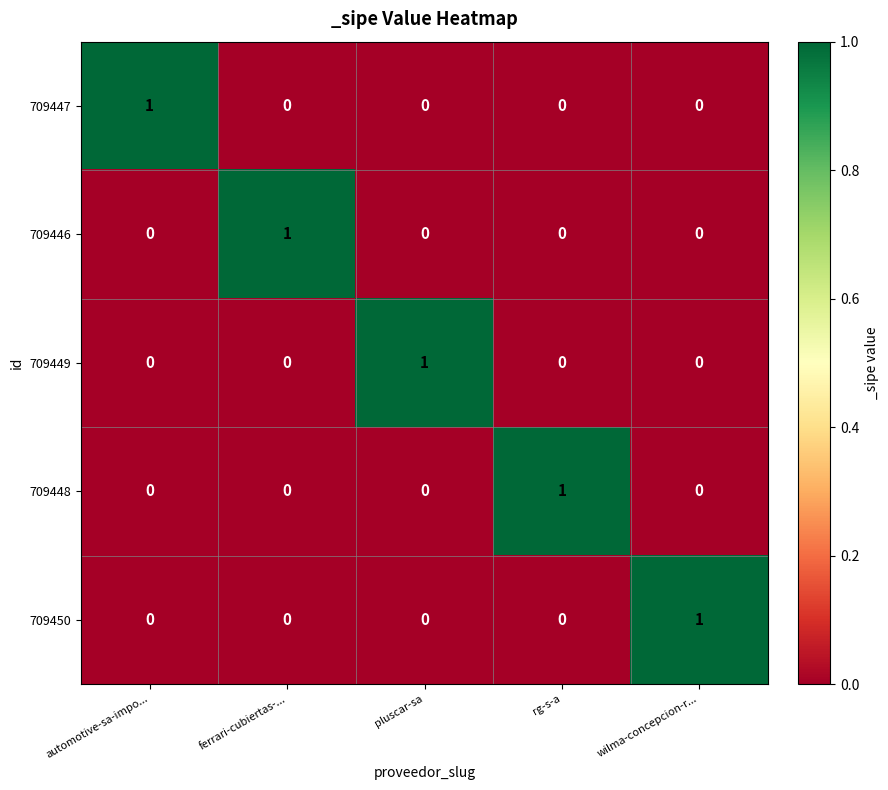

The value of 709449 at automotive-sa-impo... is 0. True or false?

True